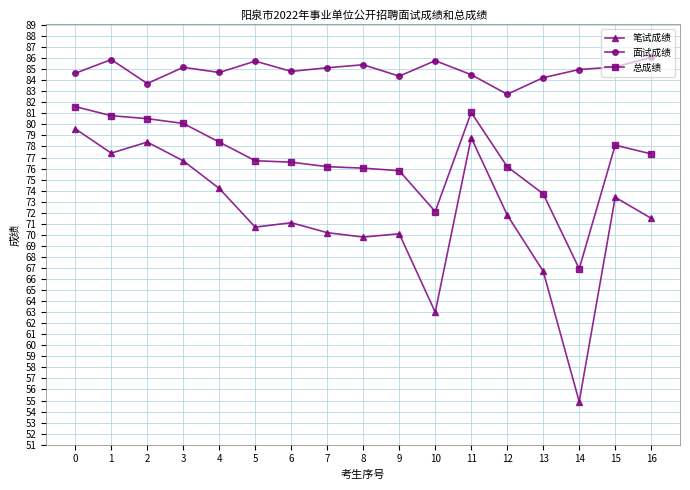

What is the minimum value shown in the chart?

54.9